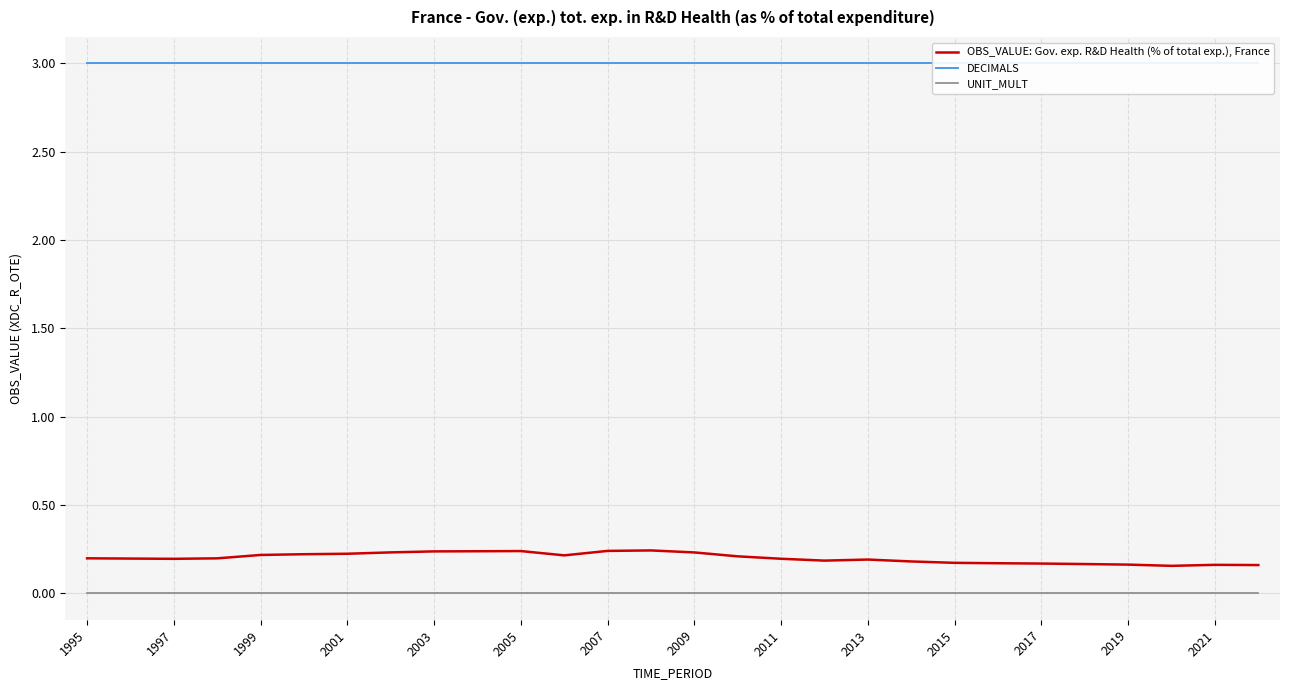

Is this an area chart (filled region under the line)?

No